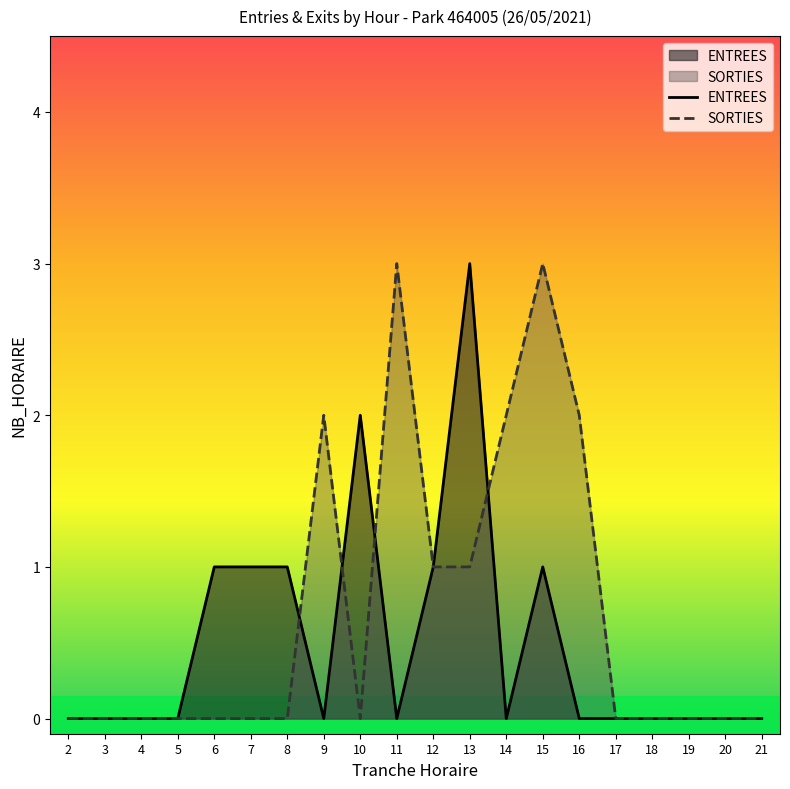

How many SORTIES values are between 0 and 2?

18